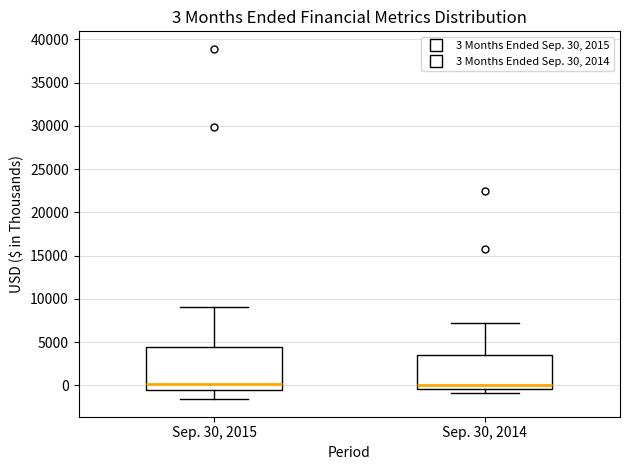

Comparing the boxes themselves (not the whiskers), which one is the tallest?

Sep. 30, 2015